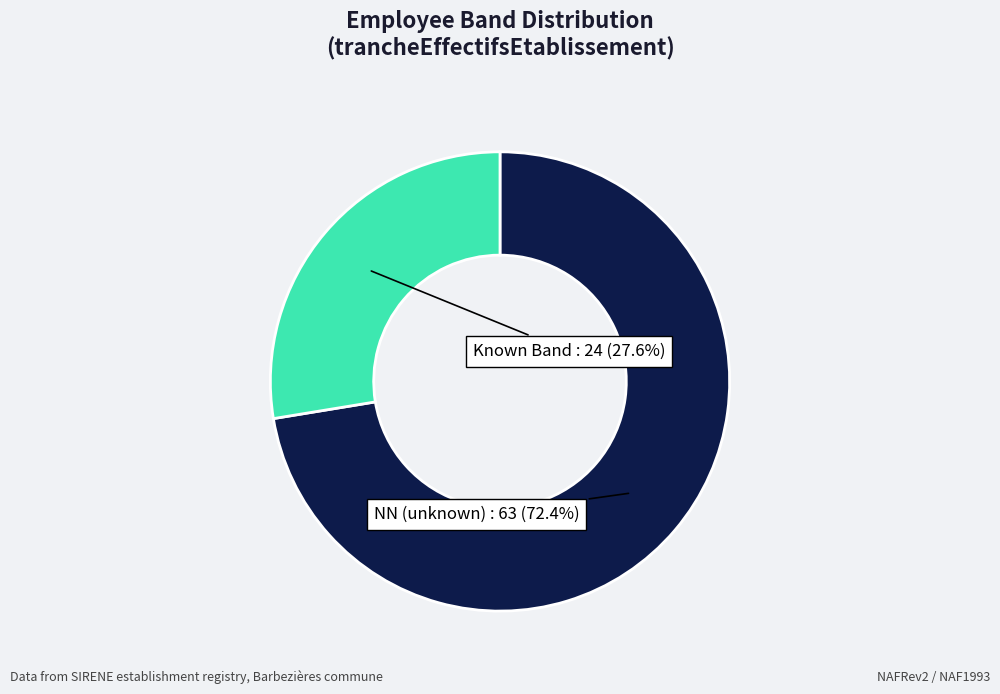

How many slices are in this pie chart?

2